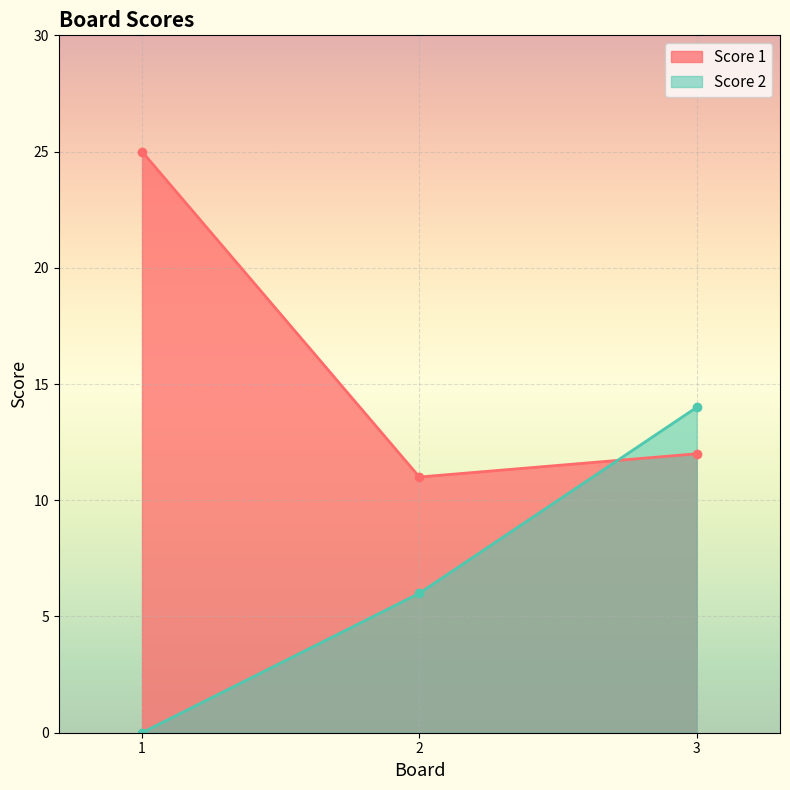

What is the difference between the highest and lowest values at 3?

2